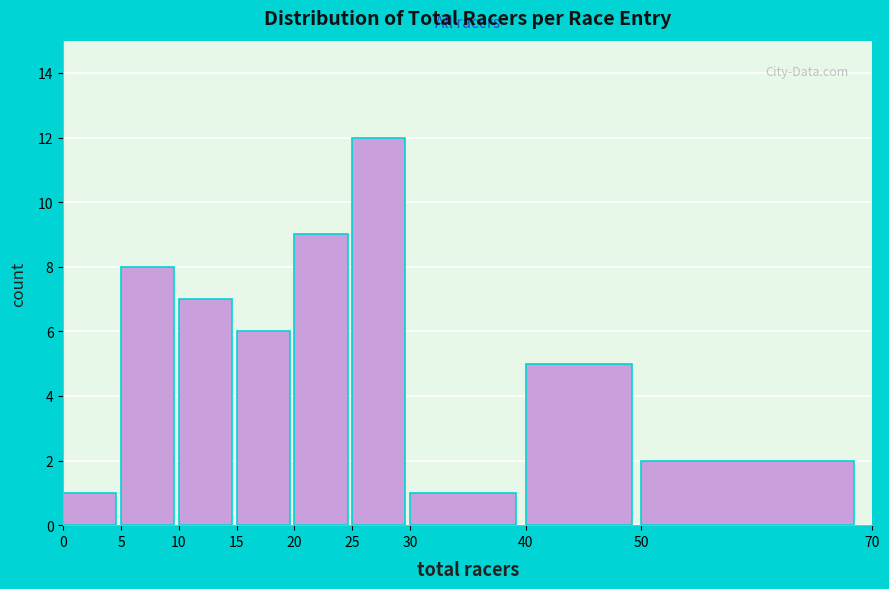

Reading left to right, transcribe this chart: for each bar, give the range it covers on the x-axis and its height. The values are not printed on the chart, so give them approximately, as read against the axis.

0 to 5: 1
5 to 10: 8
10 to 15: 7
15 to 20: 6
20 to 25: 9
25 to 30: 12
30 to 40: 1
40 to 50: 5
50 to 70: 2